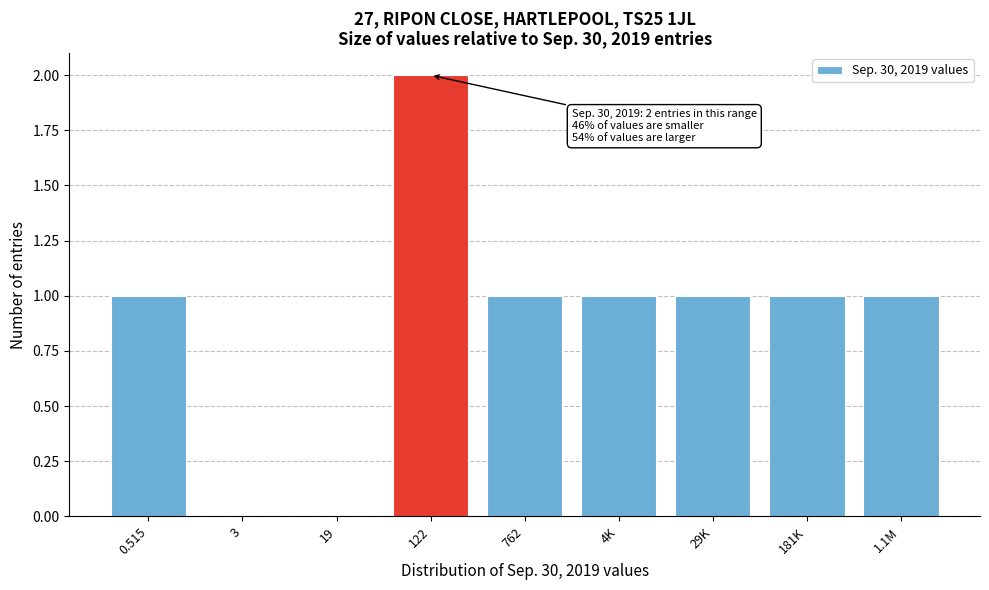

Reading left to right, what are all the values shown in this chart?

0.515=1	3=0	19=0	122=2	762=1	4K=1	29K=1	181K=1	1.1M=1